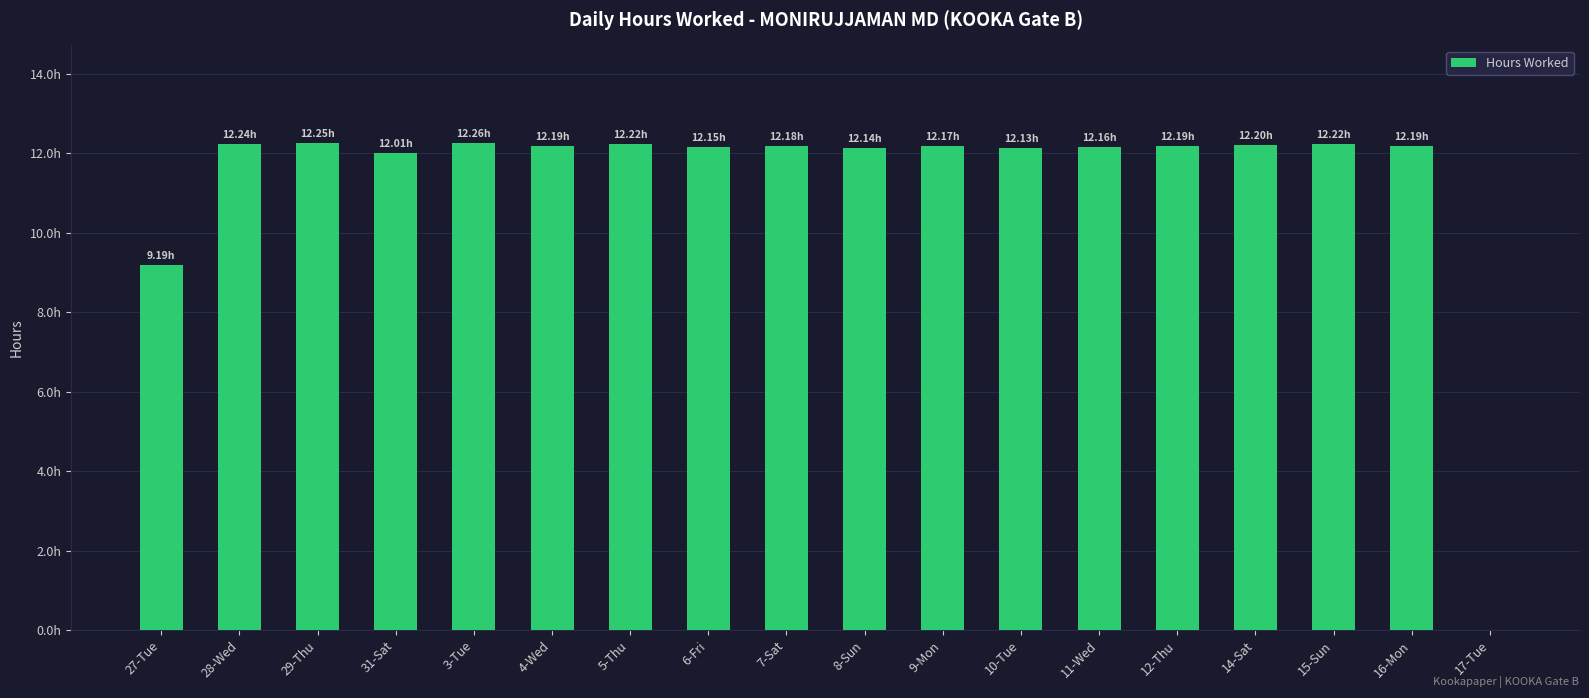

Reading left to right, list all the values displayed in this chart.

9.2	12.2	12.2	12.0	12.3	12.2	12.2	12.2	12.2	12.1	12.2	12.1	12.2	12.2	12.2	12.2	12.2	0.0